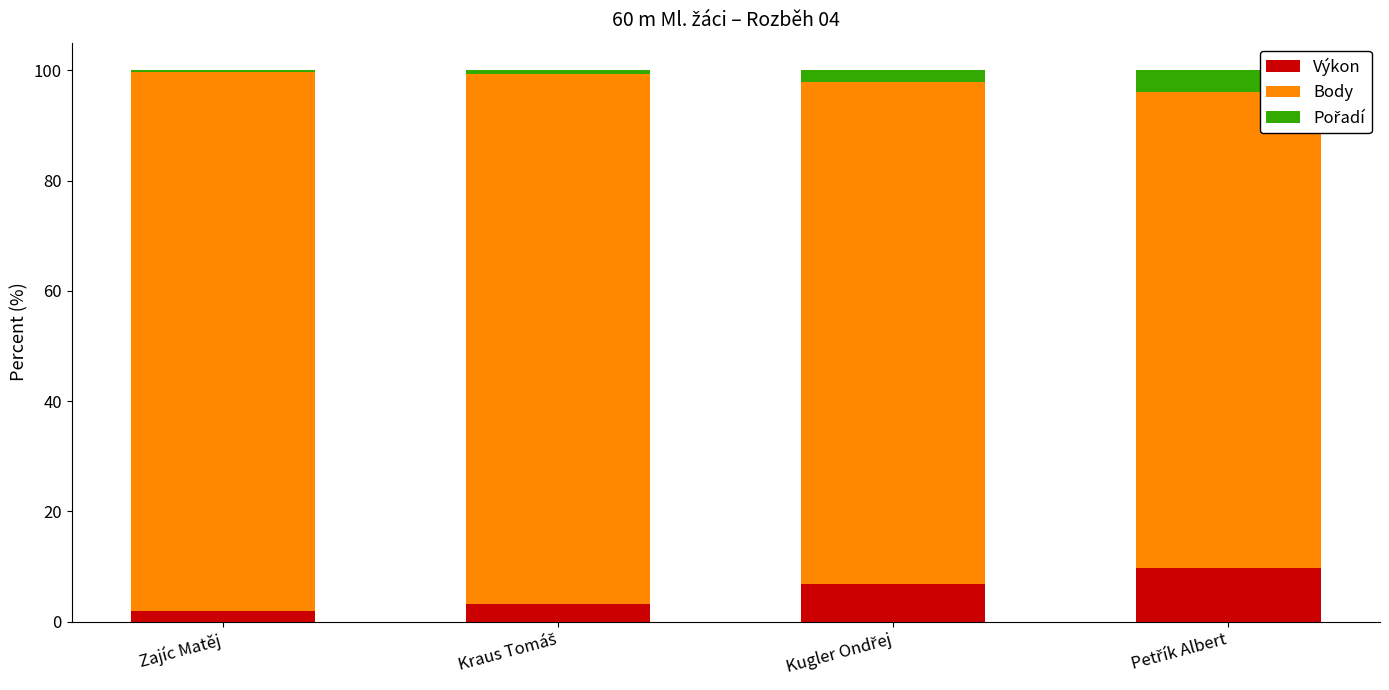

What is the sum of all Výkon values?

21.7